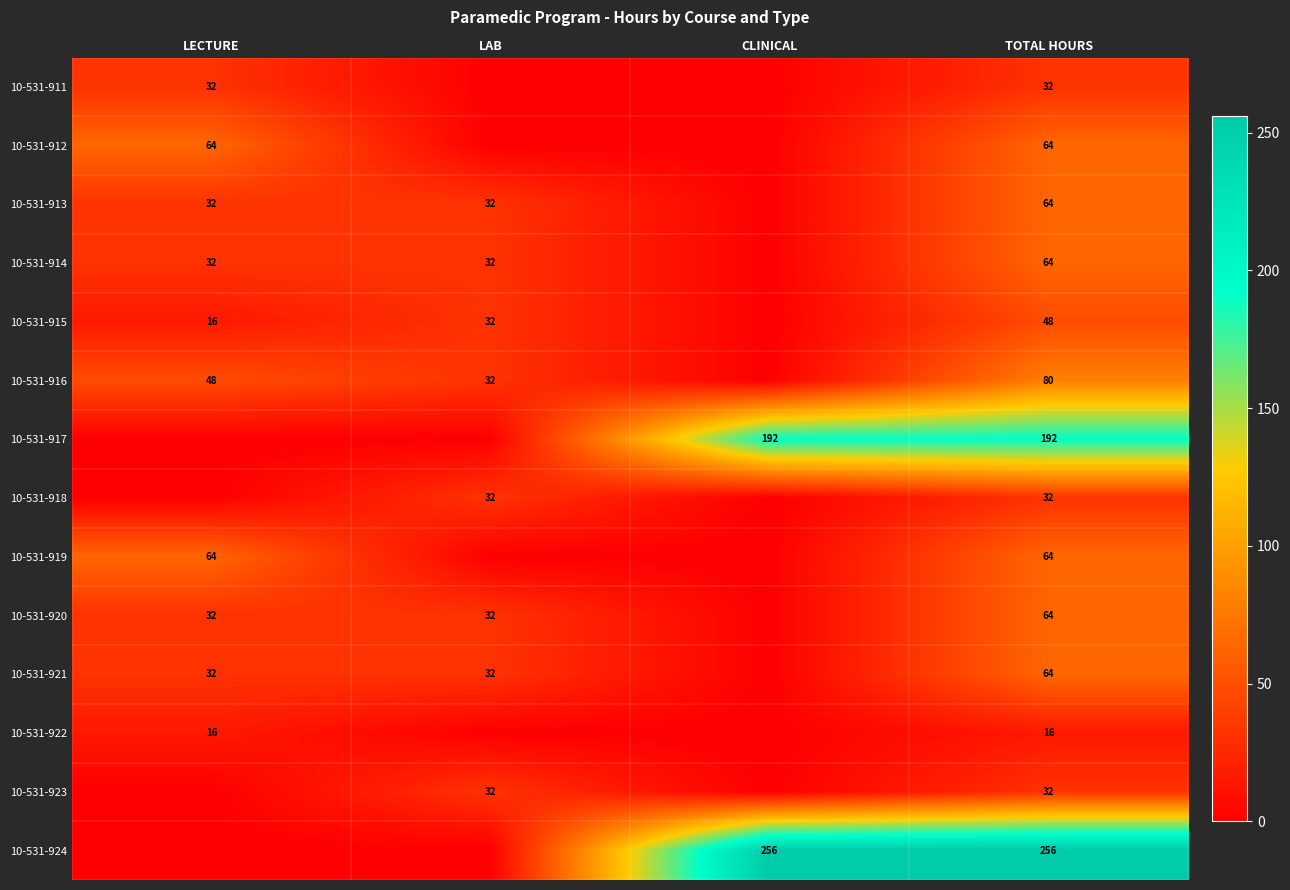

True or false: 10-531-913 has a value of 64 at TOTAL HOURS.

True